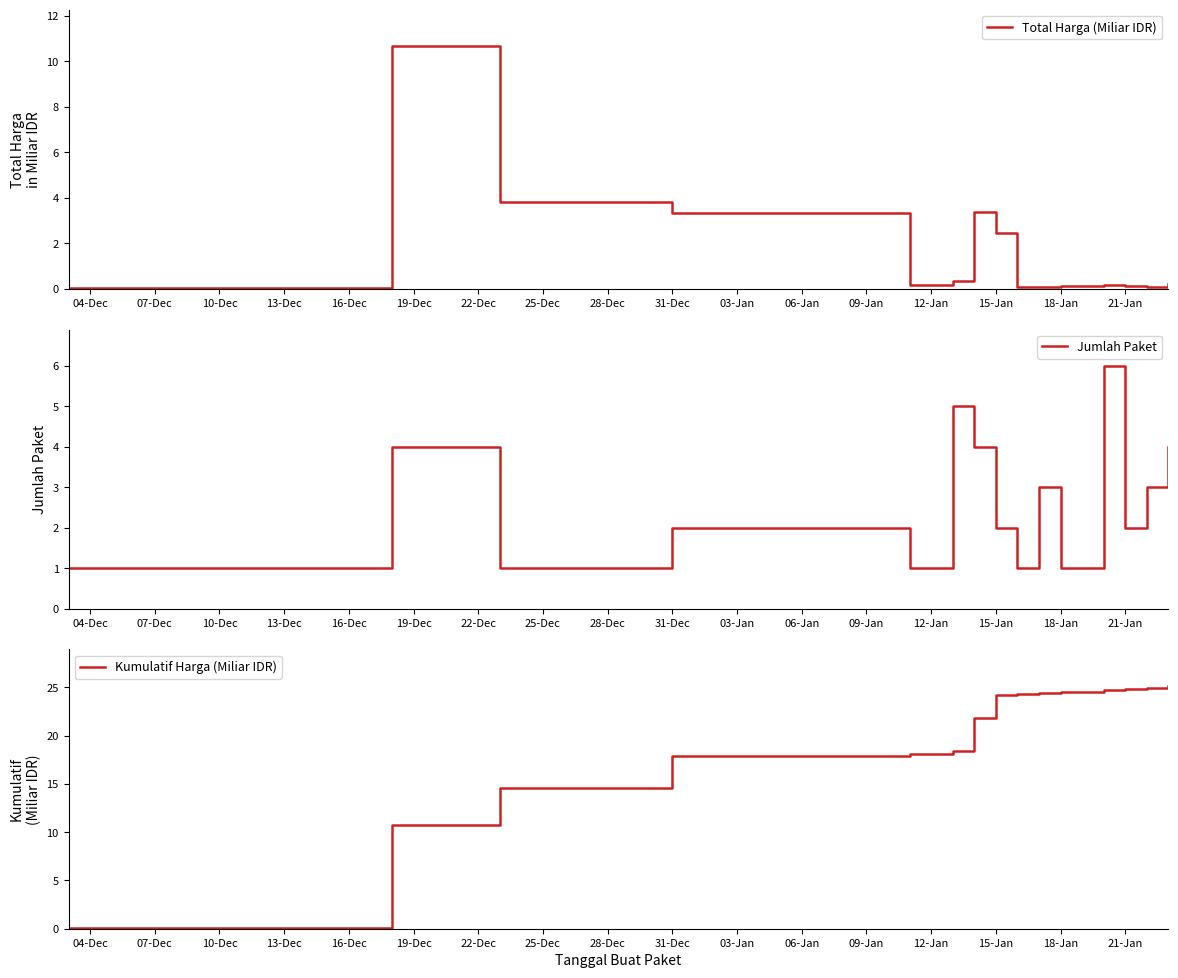

What is the lowest value of the Kumulatif Harga (Miliar IDR) series?

0.1